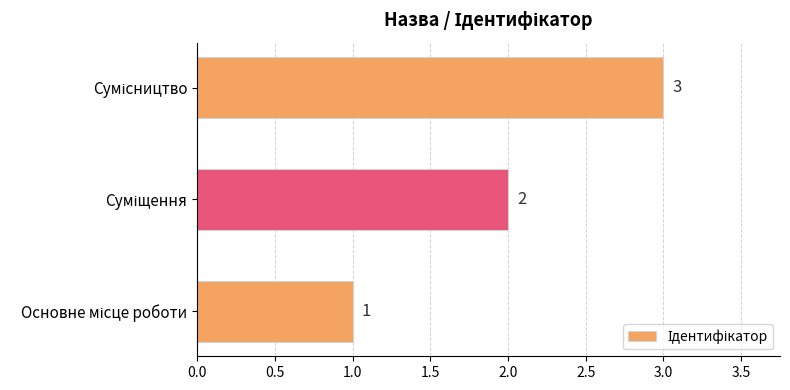

How many values are between 1 and 3?

3